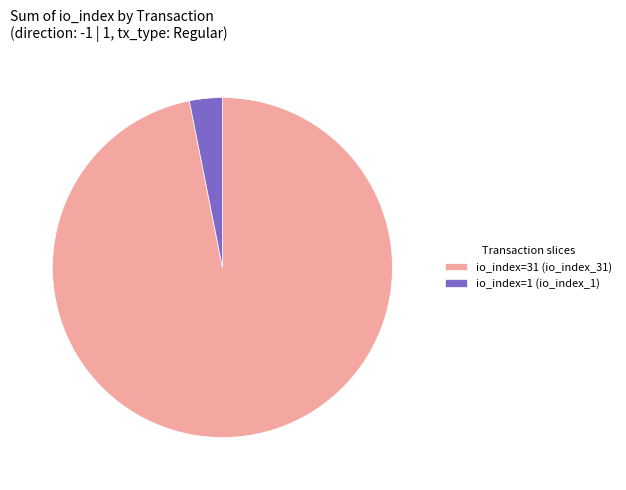

Do io_index=31 (io_index_31) and io_index=1 (io_index_1) together represent more than half of the pie?

Yes